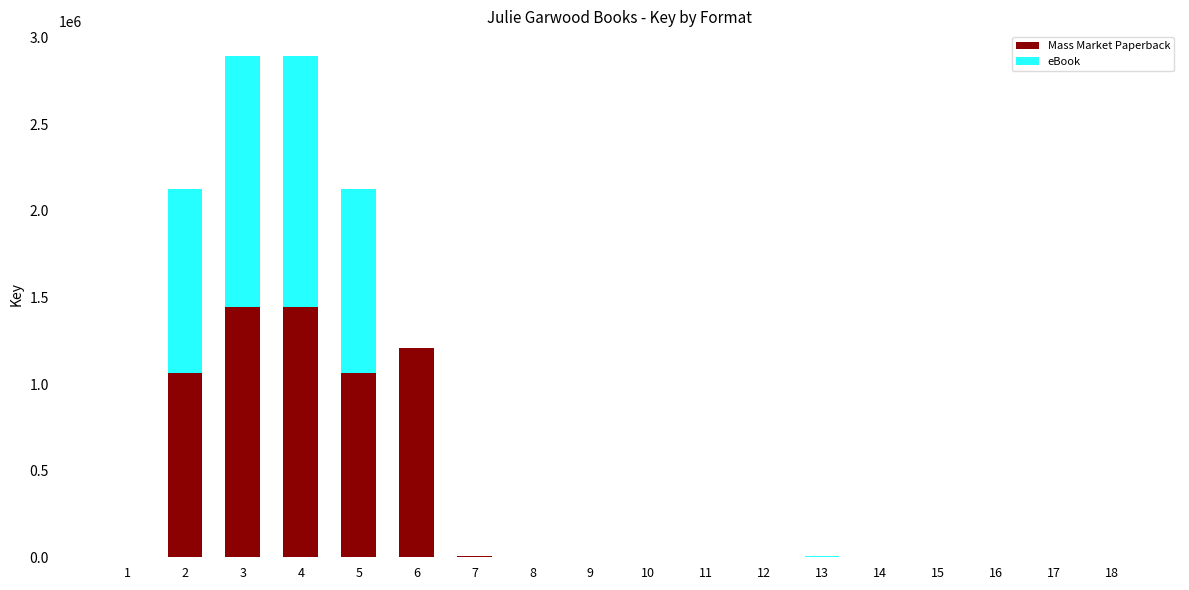

What is the maximum value for Mass Market Paperback?

1445928